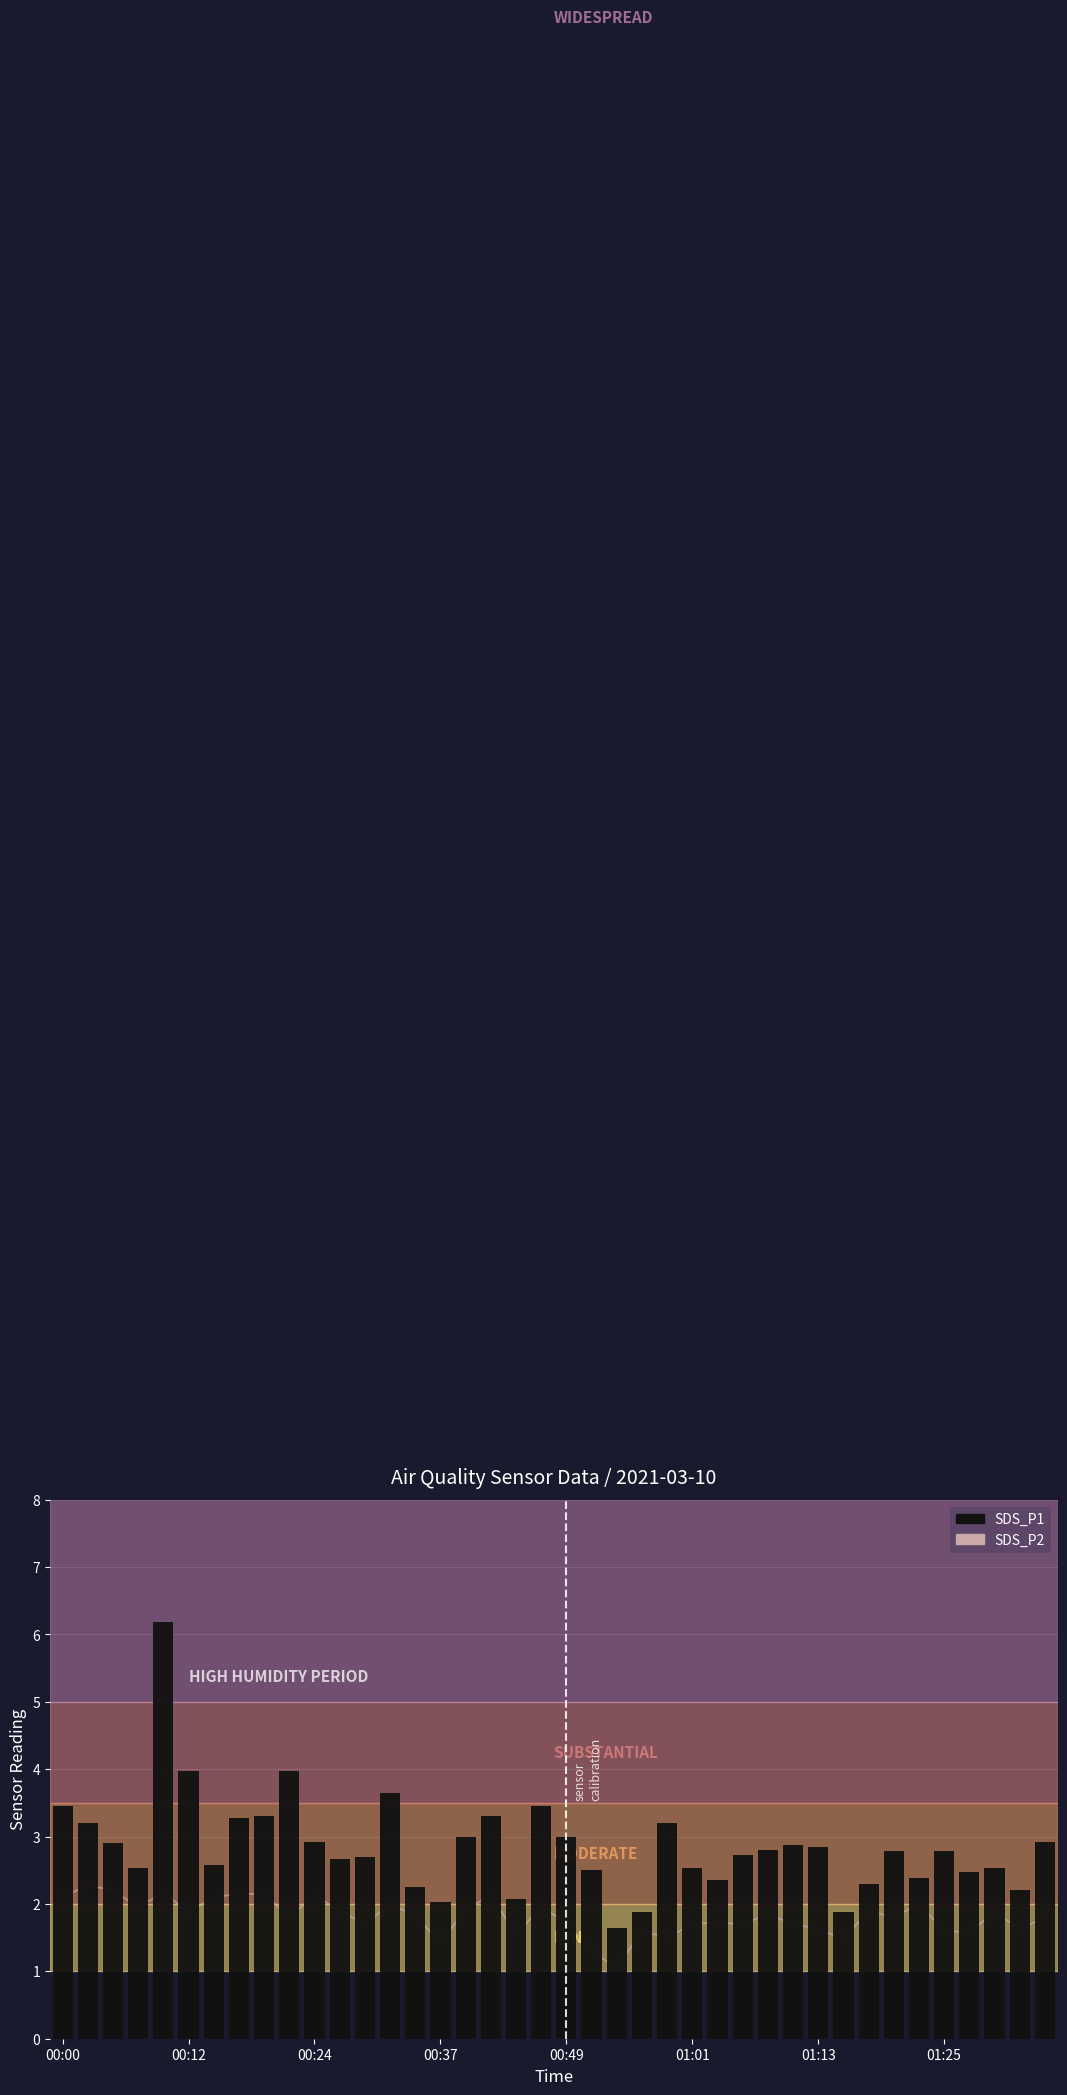

Is it true that SDS_P1 (bars) equals 4.3 at 00:24?

False